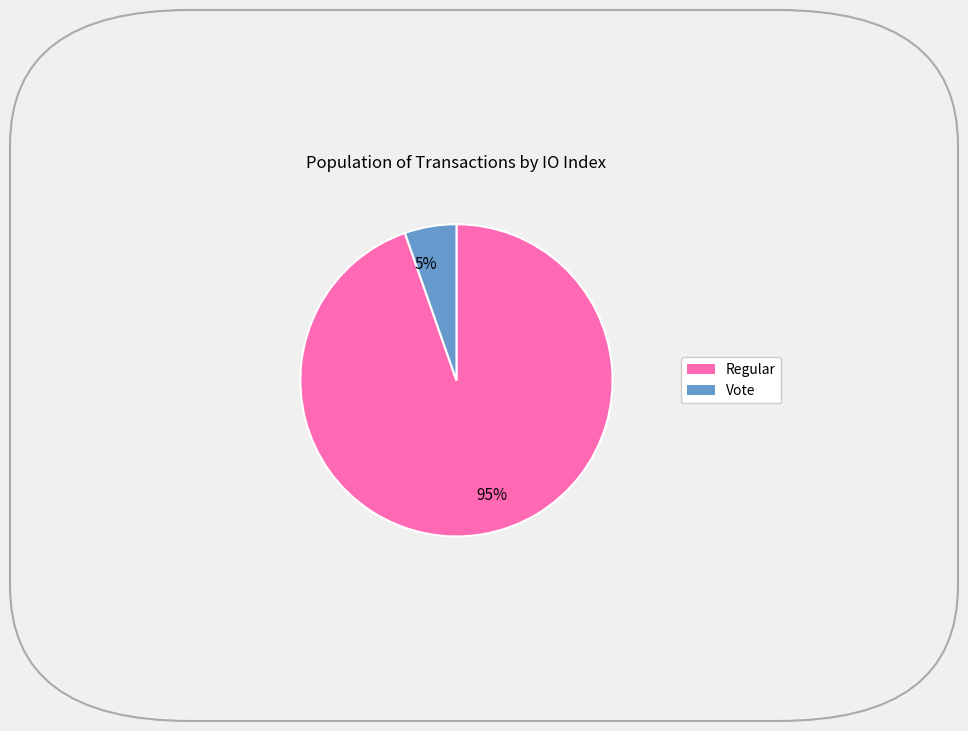

Count the number of slices in the pie.

2